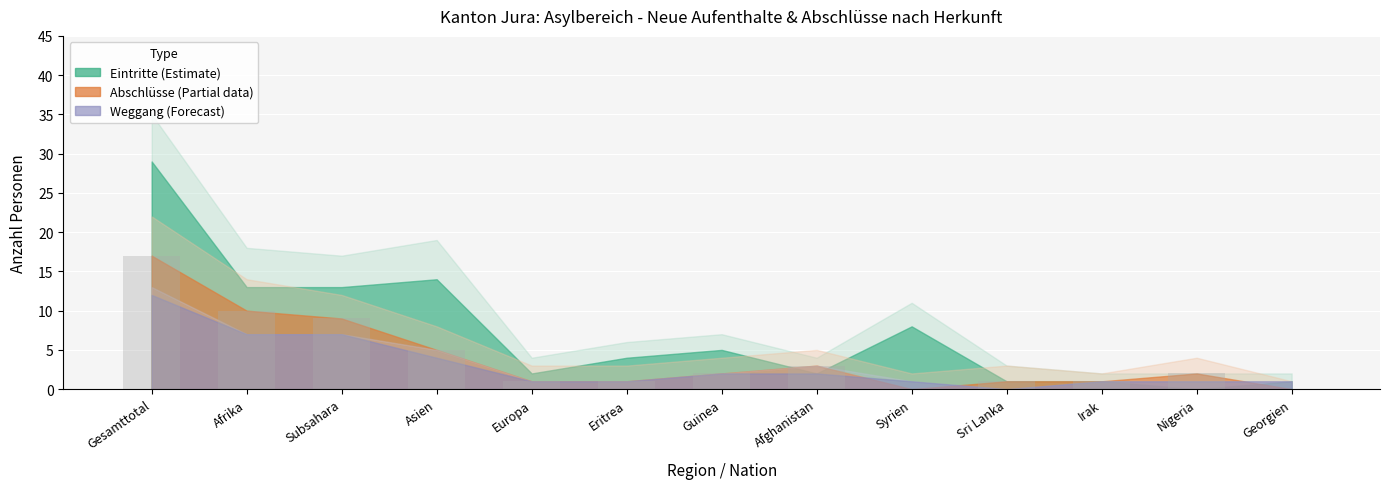

Where is the data nearest to the value 8?

Subsahara